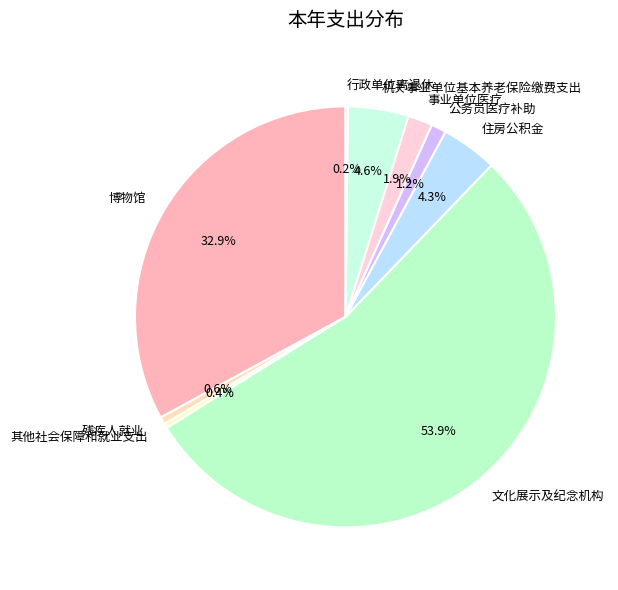

Which slice is the largest?

文化展示及纪念机构